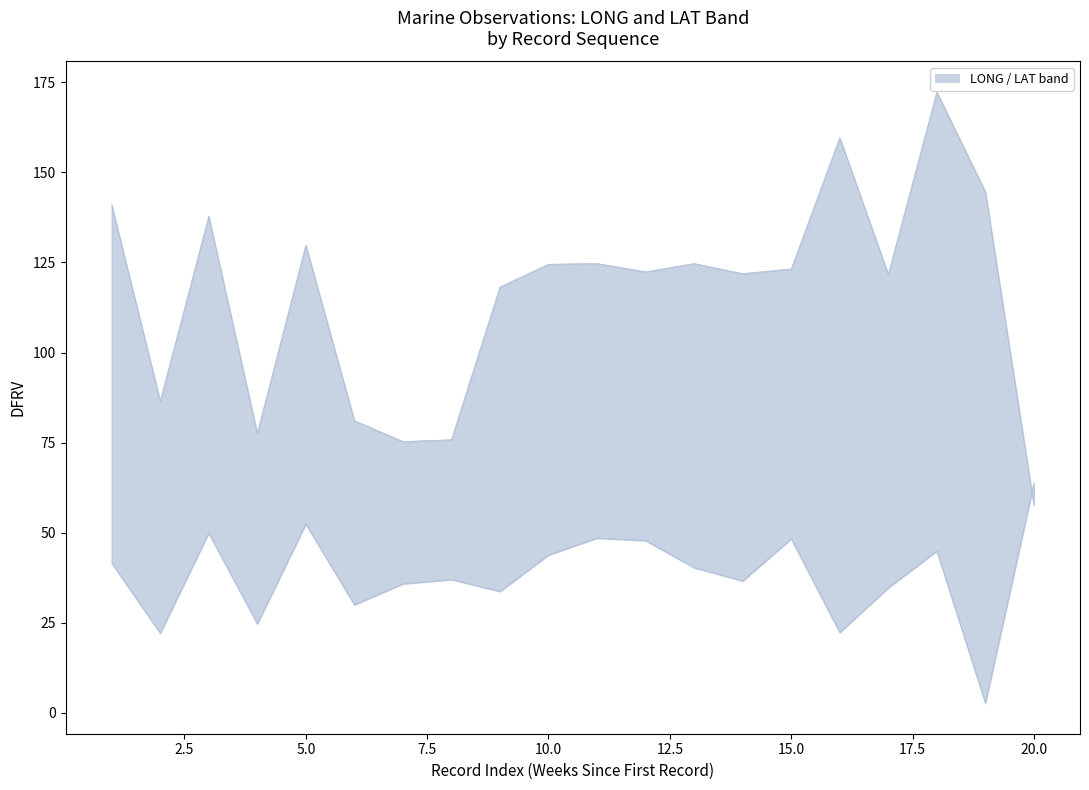

What is the label of the 9th point from the left?

22